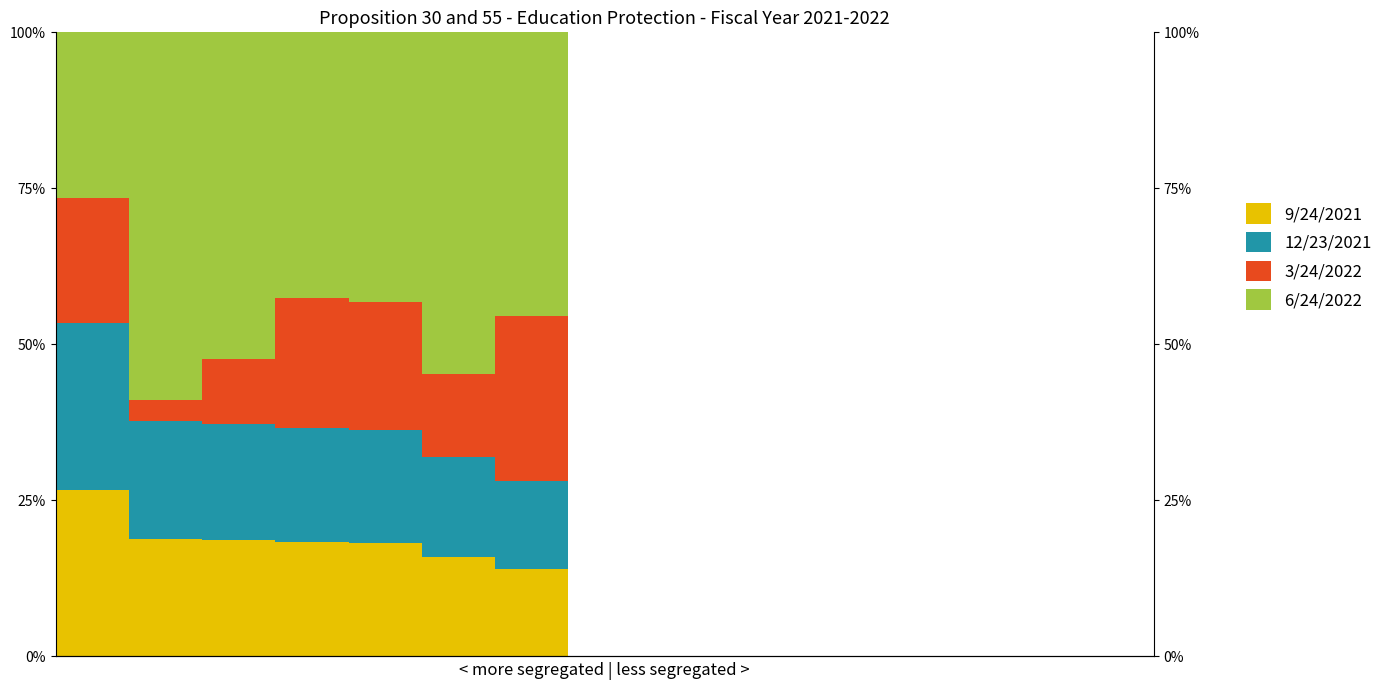

How many bars are there in each group?

4